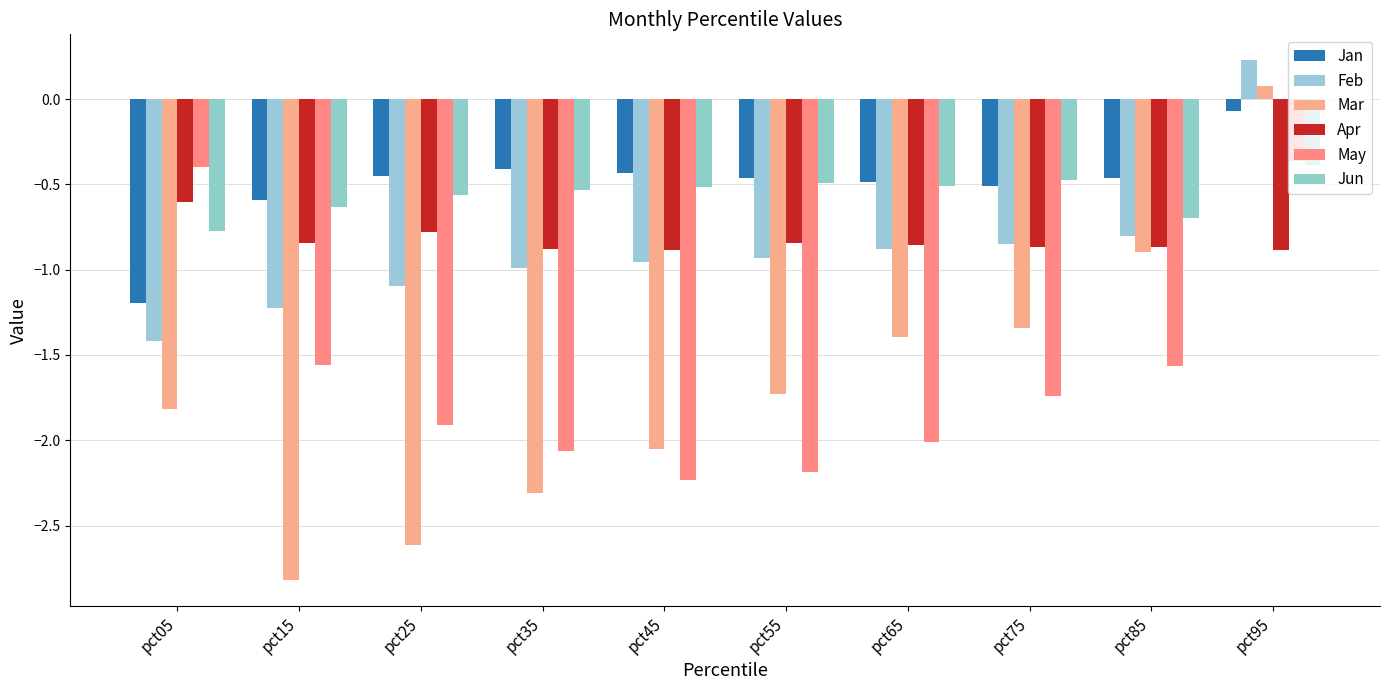

Which series has the largest range (max minus min)?

Mar